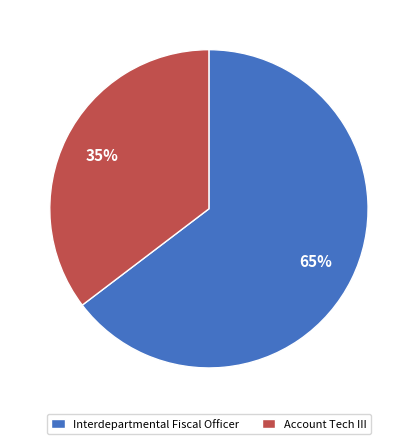

Rank the categories by value from highest to lowest.

Interdepartmental Fiscal Officer, Account Tech III